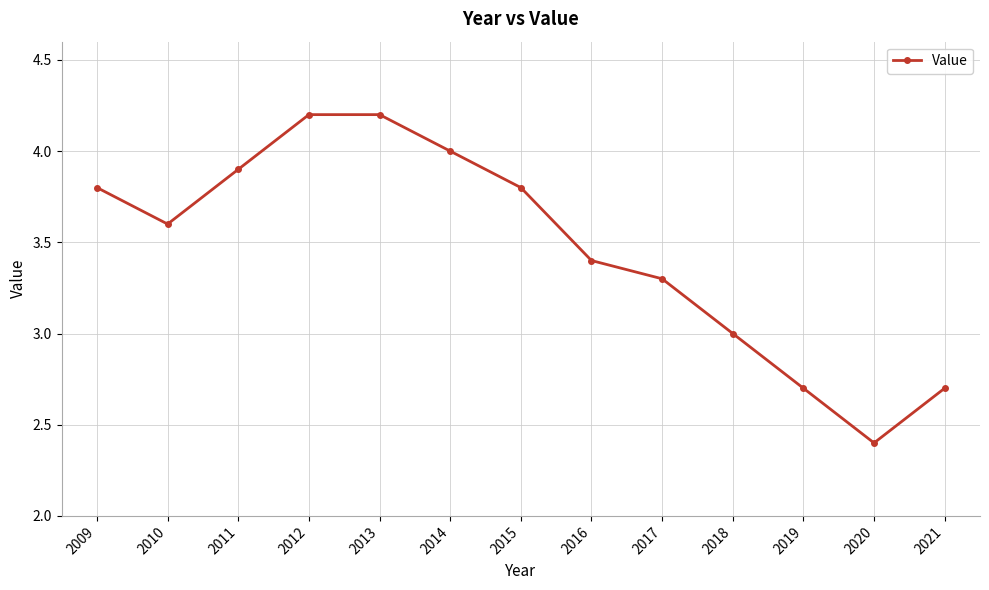

Where is the data nearest to the value 3?

2018